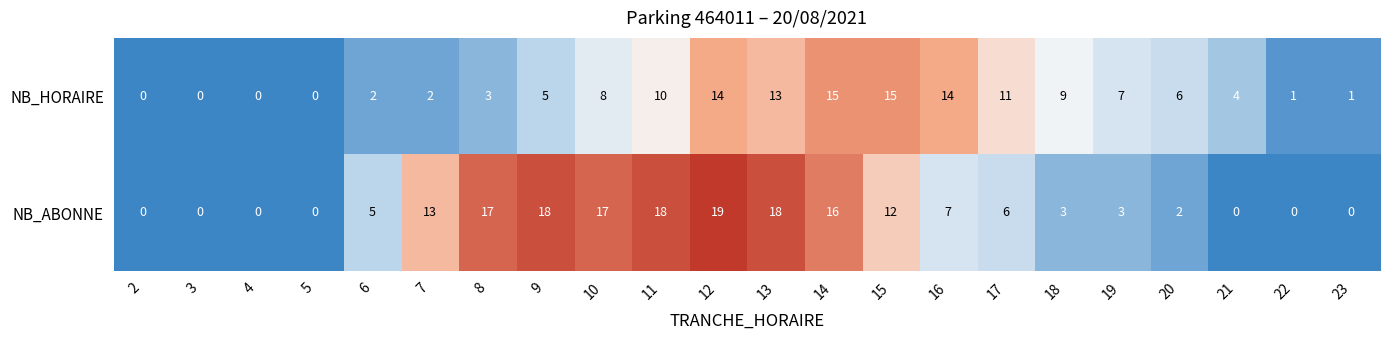

What is the maximum value shown in the chart?

19